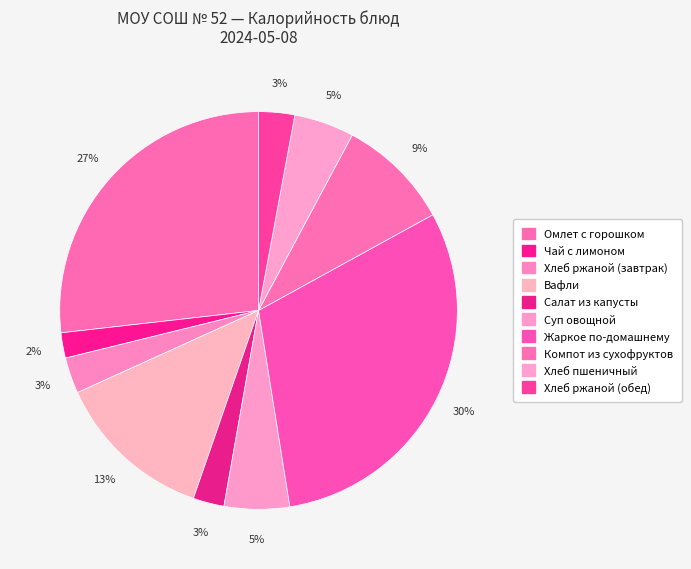

To the nearest percent, what is the difference between the Жаркое по-домашнему and Суп овощной slice percentages?

25%